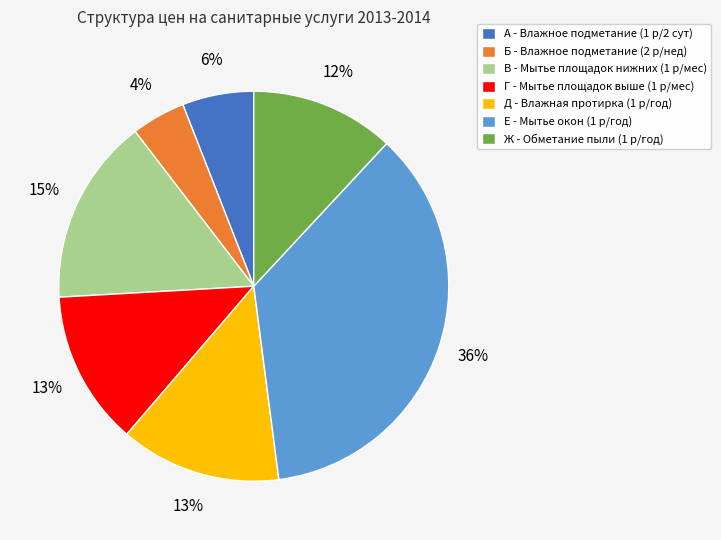

Is there any slice that represents more than half of the pie?

No